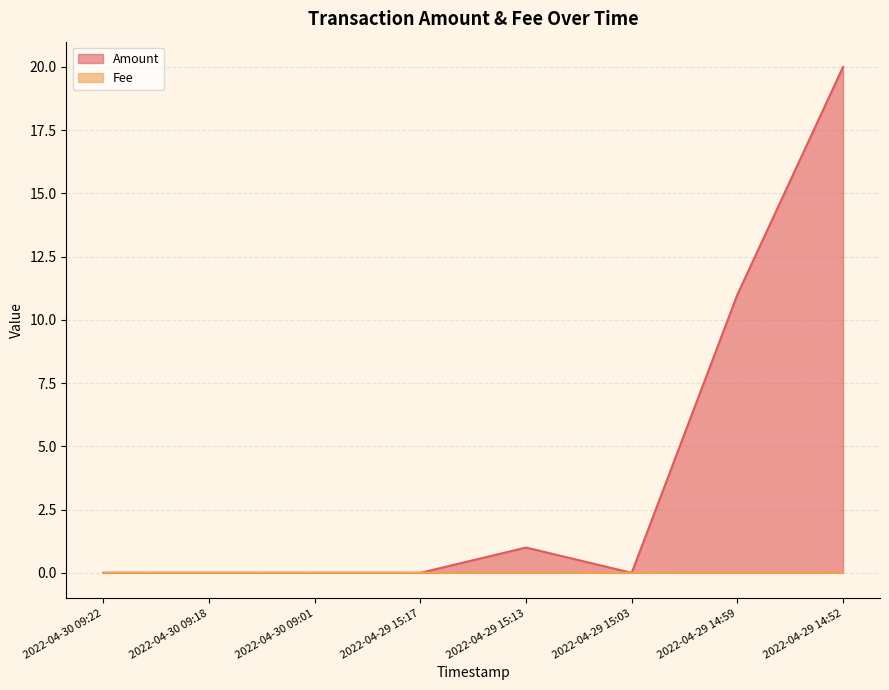

Which series has the widest spread of values?

Amount